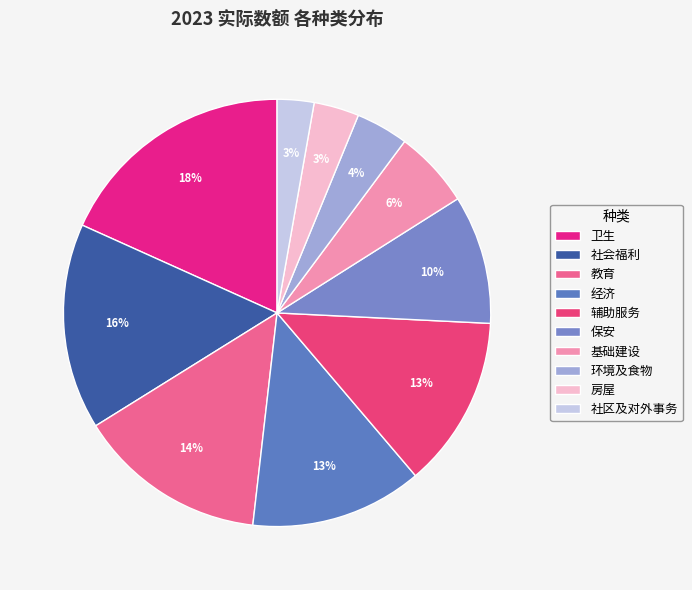

How many segments does this pie chart have?

10